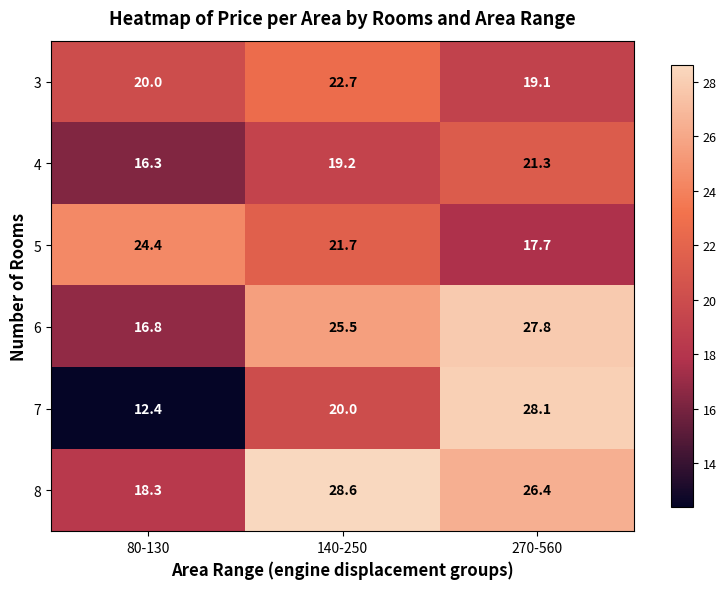

At which category is the sum across all series the highest?

270-560